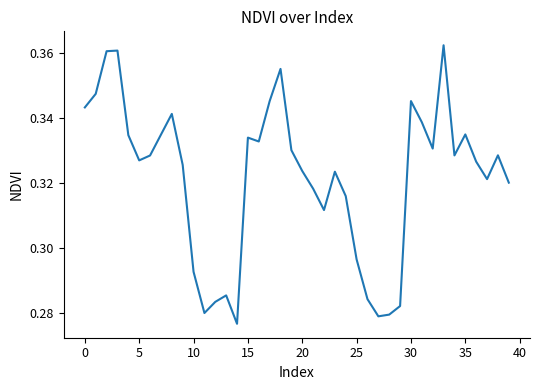

What is the difference between the maximum and second lowest values?

0.1